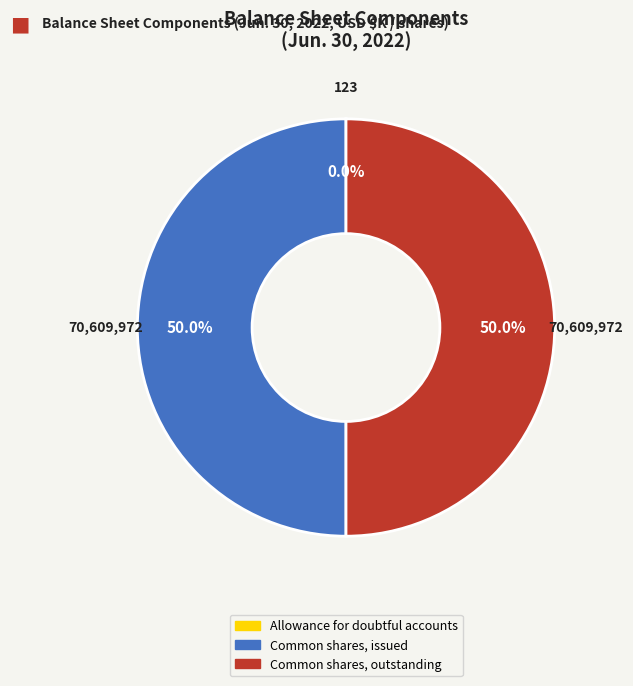

Does any single category account for the majority?

No